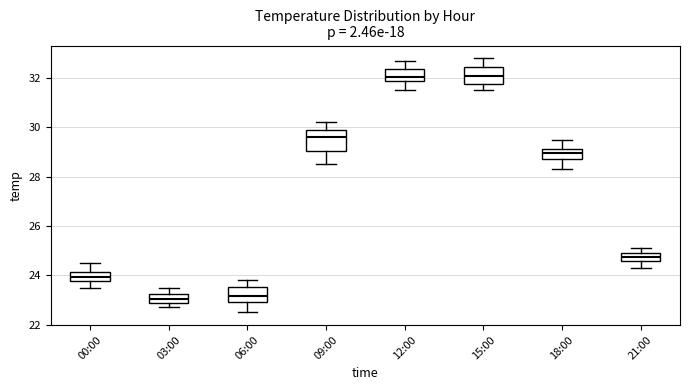

Where does the lower whisker of the box for 00:00 end on the y-axis? The values are not printed on the chart, so give them approximately, as read against the axis.

23.6